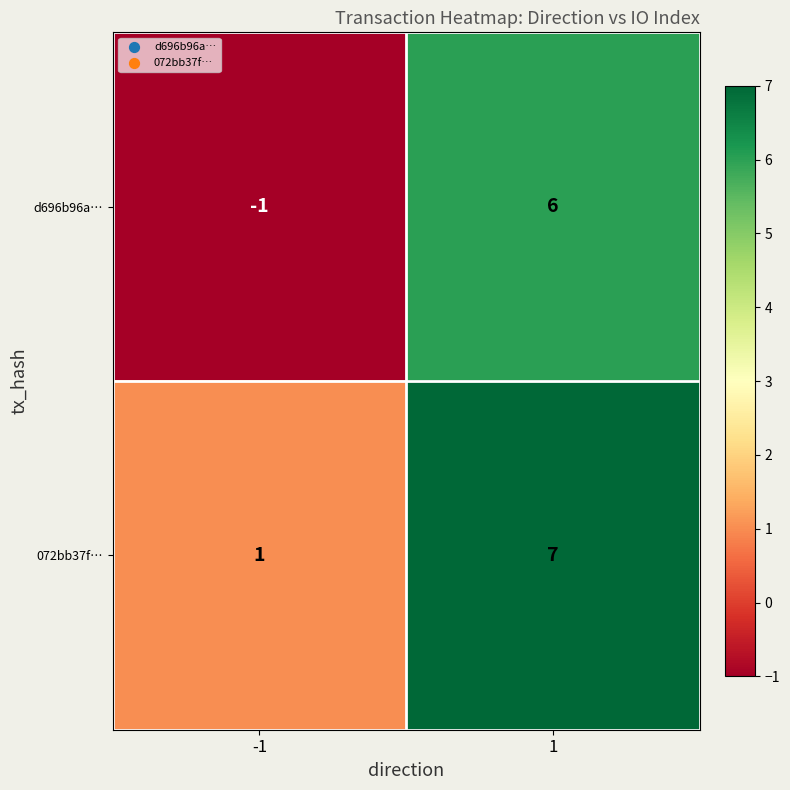

What is the minimum value shown in the chart?

-1